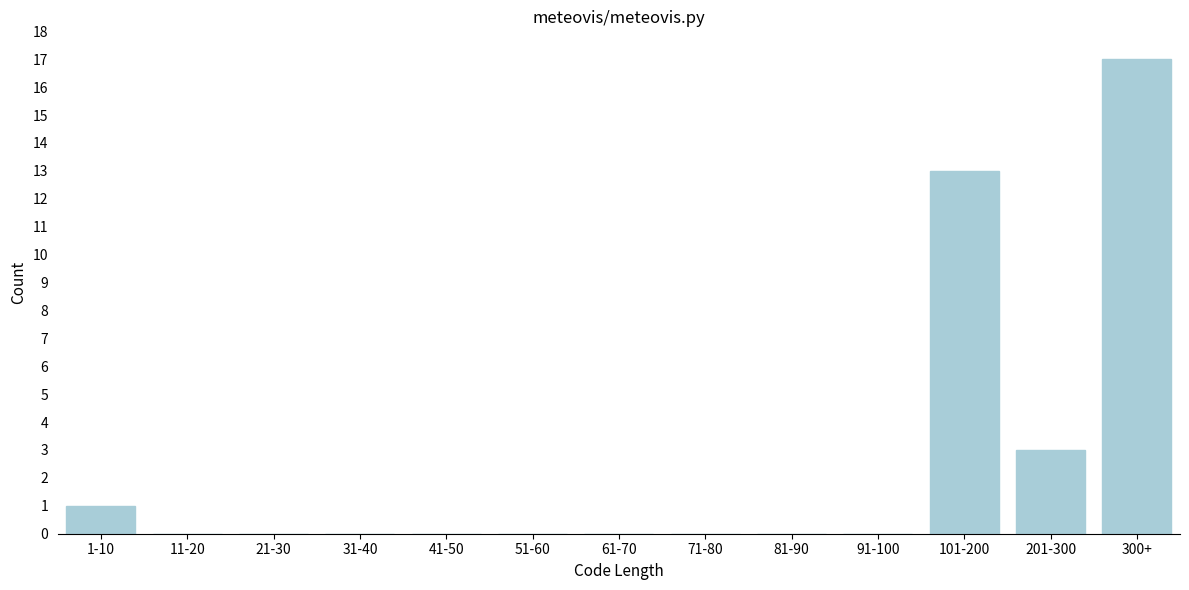

Reading left to right, extract all data points from this chart.

1-10=1	11-20=0	21-30=0	31-40=0	41-50=0	51-60=0	61-70=0	71-80=0	81-90=0	91-100=0	101-200=13	201-300=3	300+=17